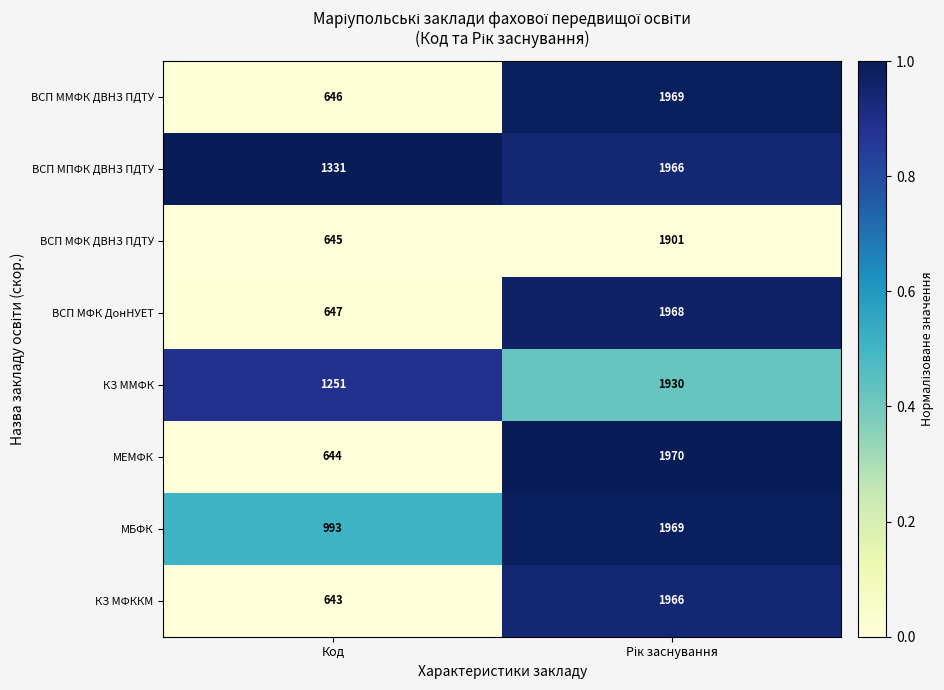

Is it true that КЗ МФККМ equals 643 at Код?

True